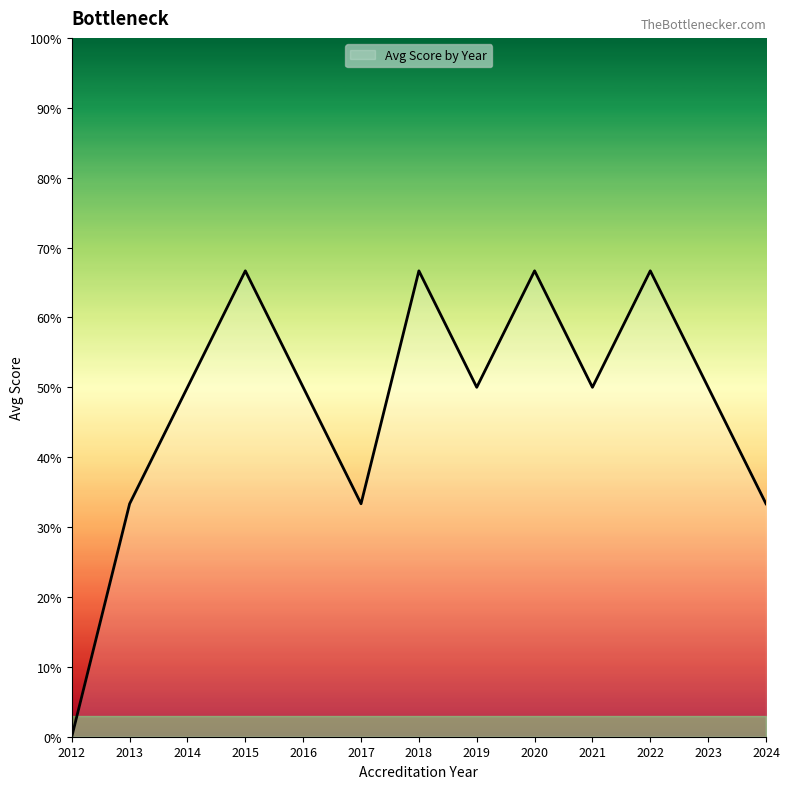

Which has a higher value, 2012 or 2015?

2015